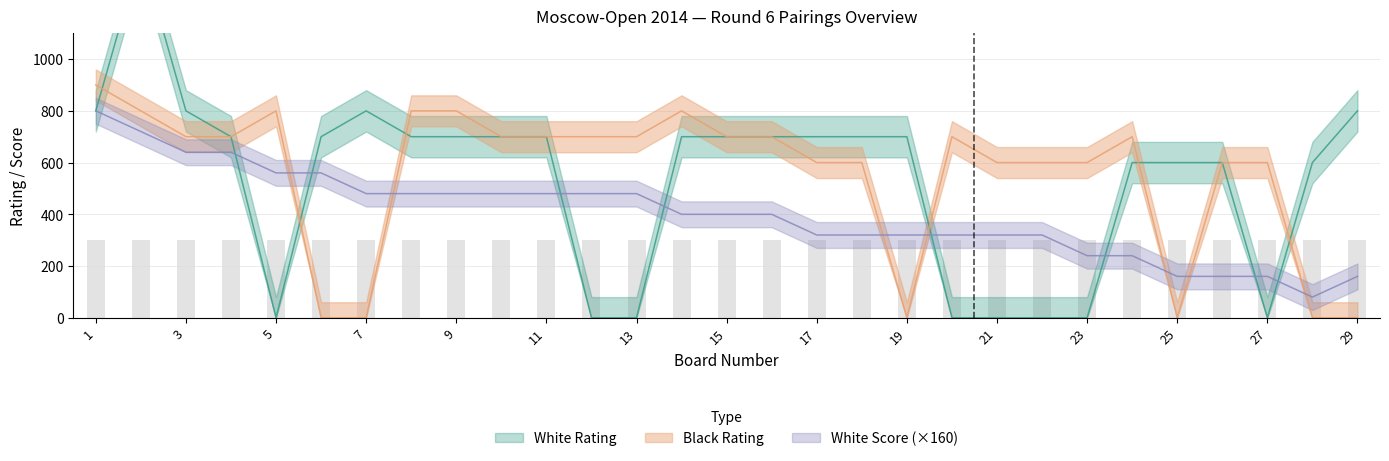

What is the sum of all White Rating values?

15412